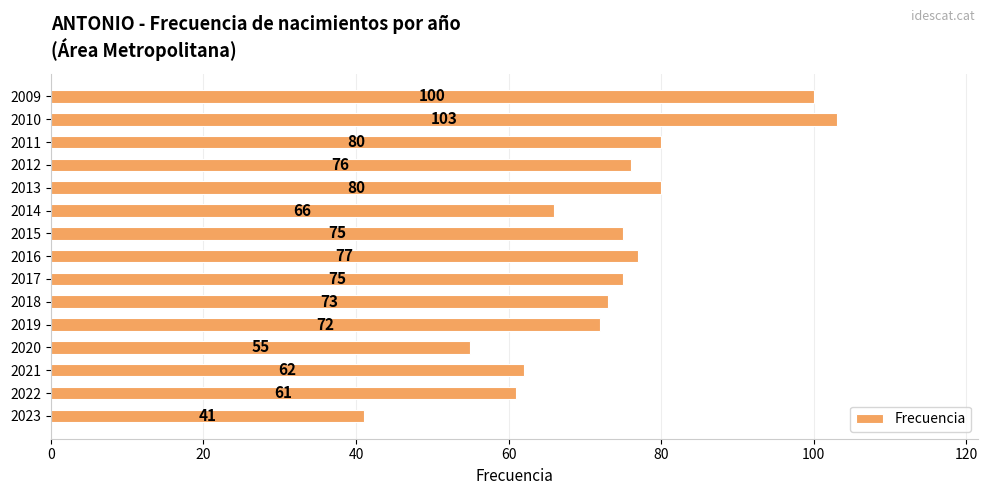

Between 2014 and 2023, which is larger?

2014